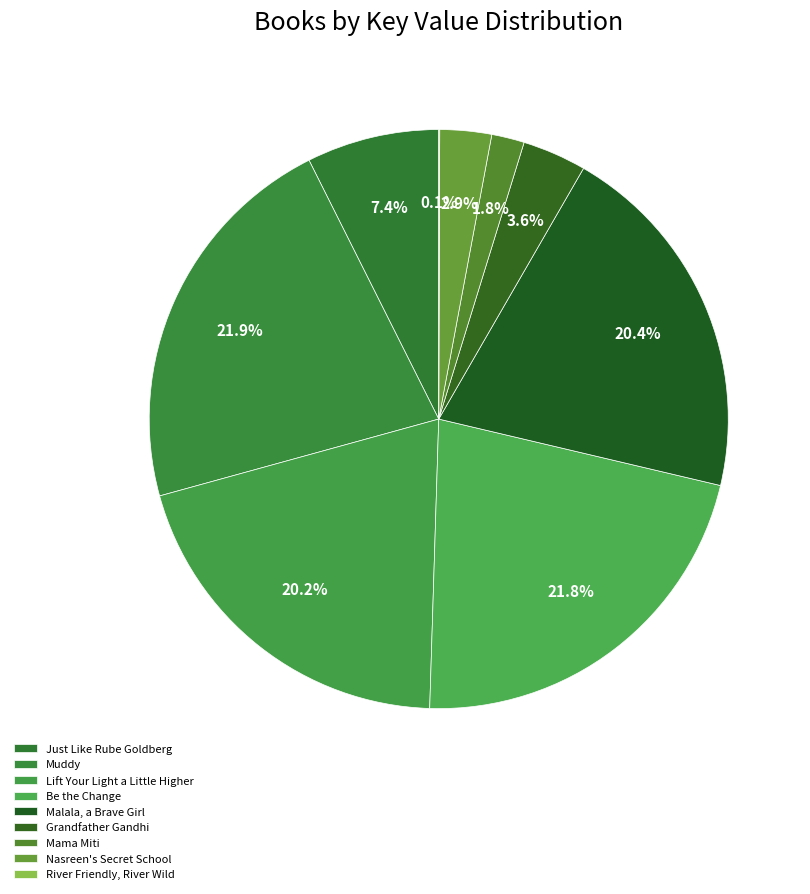

To the nearest percent, what is the combined percentage of Muddy and Grandfather Gandhi?

25%